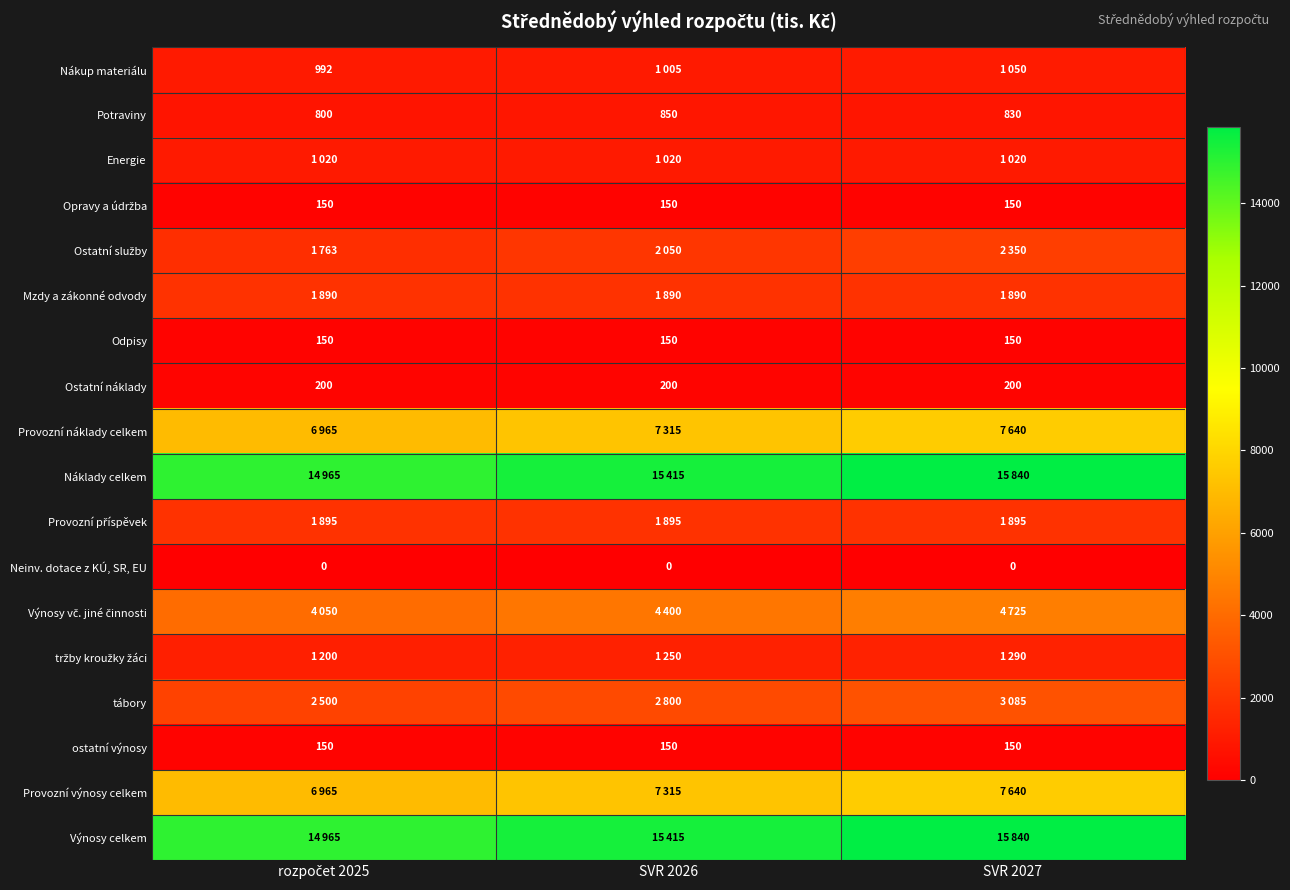

True or false: Odpisy has a value of 150 at SVR 2027.

True